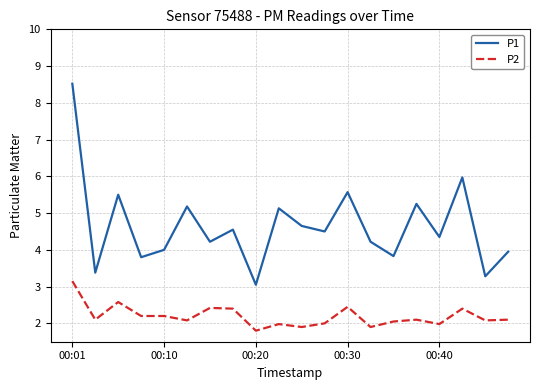

True or false: P1 and P2 cross at least once.

False